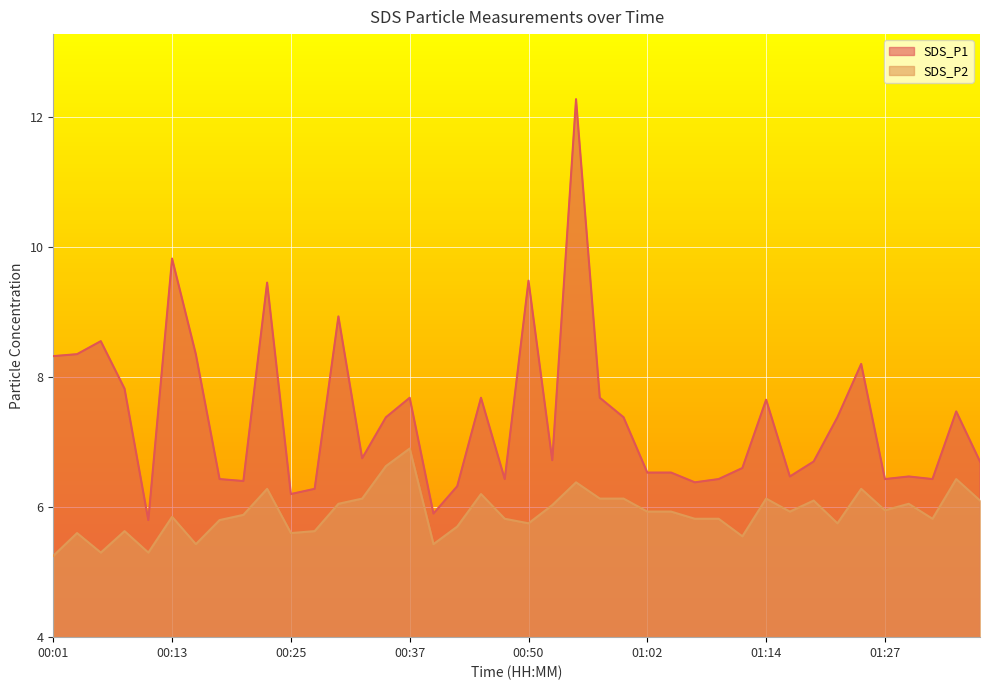

Reading left to right, transcribe all the data shown in this chart.

SDS_P1: 00:01=8.3	00:03=8.3	00:06=8.6	00:08=7.8	00:10=5.8	00:13=9.8	00:15=8.3	00:18=6.4	00:20=6.4	00:23=9.4	00:25=6.2	00:28=6.3	00:30=8.9	00:32=6.8	00:35=7.4	00:37=7.7	00:40=5.9	00:42=6.3	00:45=7.7	00:47=6.4	00:50=9.5	00:52=6.7	00:54=12.3	00:57=7.7	00:59=7.4	01:02=6.5	01:04=6.5	01:07=6.4	01:09=6.4	01:12=6.6	01:14=7.7	01:17=6.5	01:19=6.7	01:22=7.4	01:24=8.2	01:27=6.4	01:29=6.5	01:31=6.4	01:34=7.5	01:36=6.7
SDS_P2: 00:01=5.2	00:03=5.6	00:06=5.3	00:08=5.6	00:10=5.3	00:13=5.8	00:15=5.4	00:18=5.8	00:20=5.9	00:23=6.3	00:25=5.6	00:28=5.6	00:30=6.0	00:32=6.1	00:35=6.6	00:37=6.9	00:40=5.4	00:42=5.7	00:45=6.2	00:47=5.8	00:50=5.8	00:52=6.0	00:54=6.4	00:57=6.1	00:59=6.1	01:02=5.9	01:04=5.9	01:07=5.8	01:09=5.8	01:12=5.5	01:14=6.1	01:17=5.9	01:19=6.1	01:22=5.8	01:24=6.3	01:27=6.0	01:29=6.0	01:31=5.8	01:34=6.4	01:36=6.1